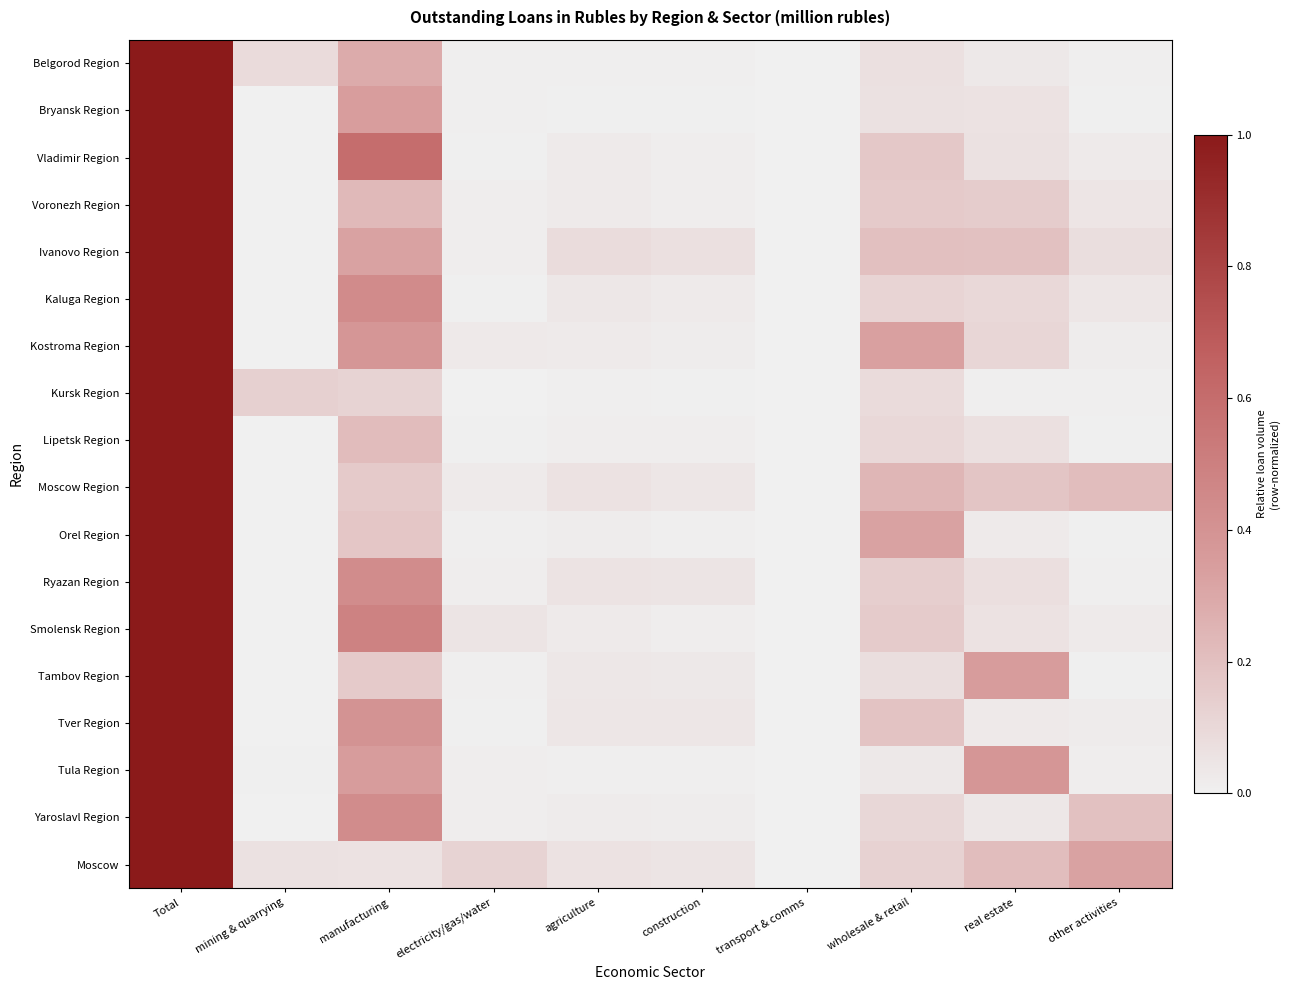

What is the spread (max minus min) of values at electricity/gas/water?

0.1